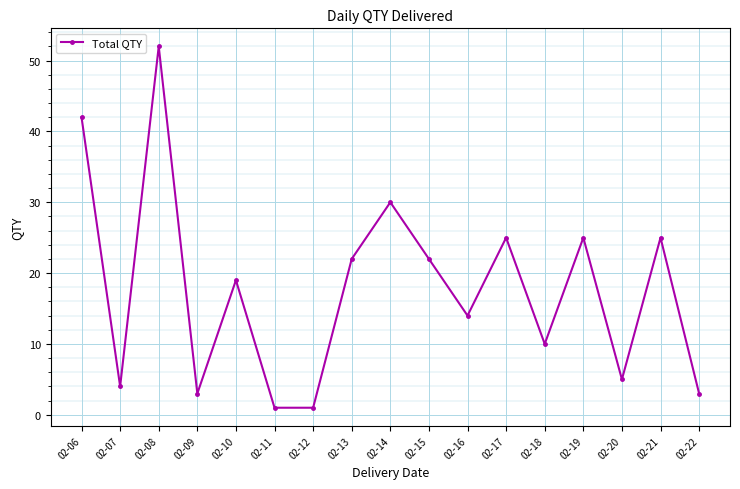

Reading left to right, what are all the values shown in this chart?

02-06=42	02-07=4	02-08=52	02-09=3	02-10=19	02-11=1	02-12=1	02-13=22	02-14=30	02-15=22	02-16=14	02-17=25	02-18=10	02-19=25	02-20=5	02-21=25	02-22=3